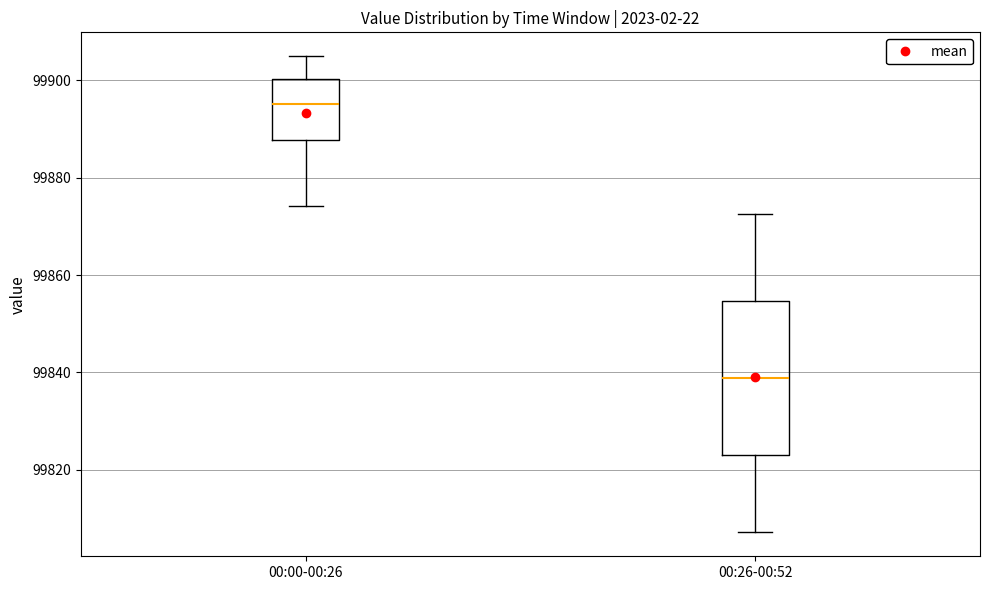

Reading left to right, read every box against the y-axis: the position of its median line, the range the box covers, and the ends of its whiskers. The values are not printed on the chart, so give them approximately, as read against the axis.

00:00-00:26: median 99896, box 99888 to 99900, whiskers 99874 to 99904
00:26-00:52: median 99838, box 99822 to 99854, whiskers 99808 to 99872